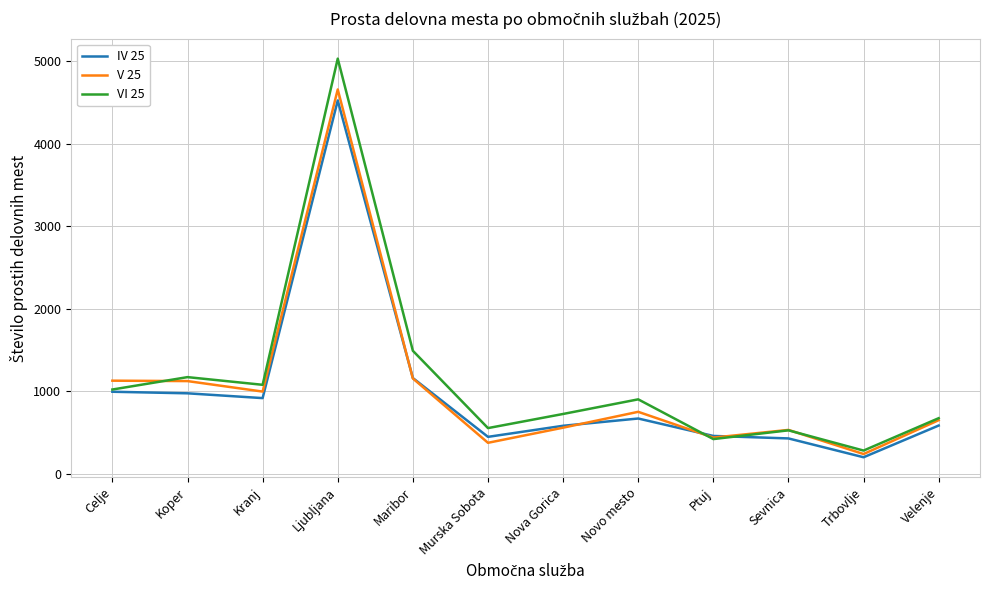

What is the difference between the maximum and minimum values in the V 25 series?

4413